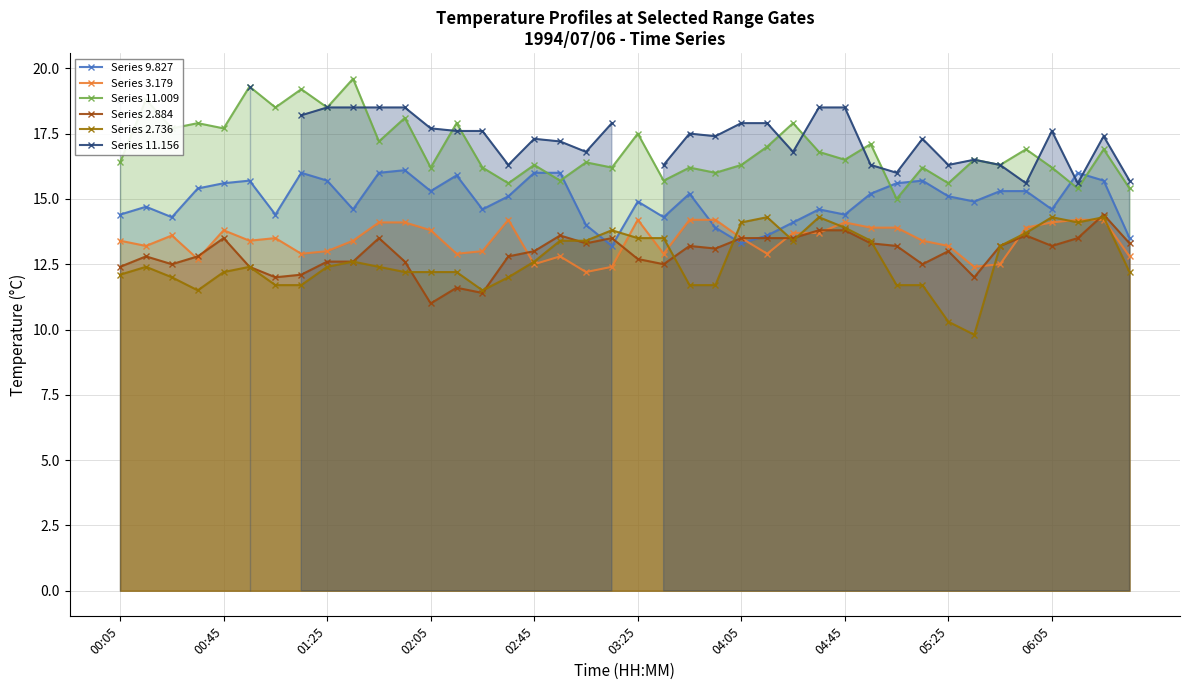

True or false: Series 2.736 and Series 11.156 cross at least once.

False